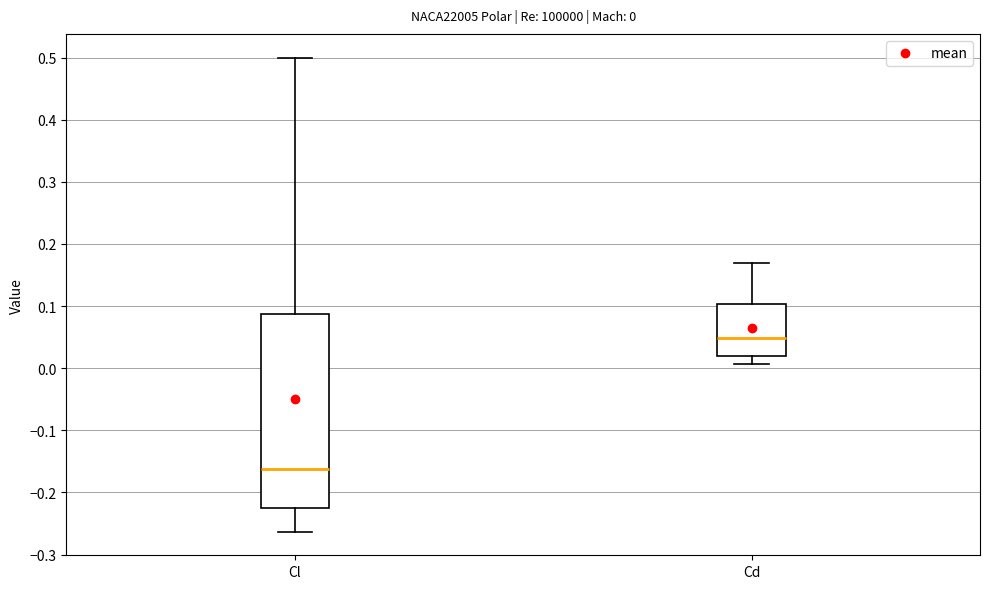

Which box is the tallest, from its lower edge to its upper edge?

Cl